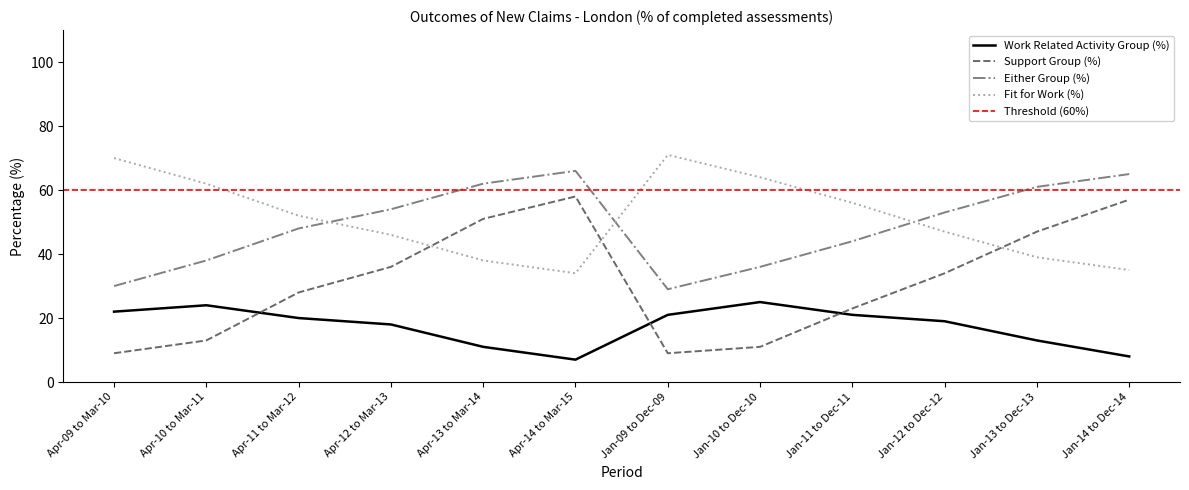

In Fit for Work (%), how many points are lower than both neighbors (excluding endpoints)?

1